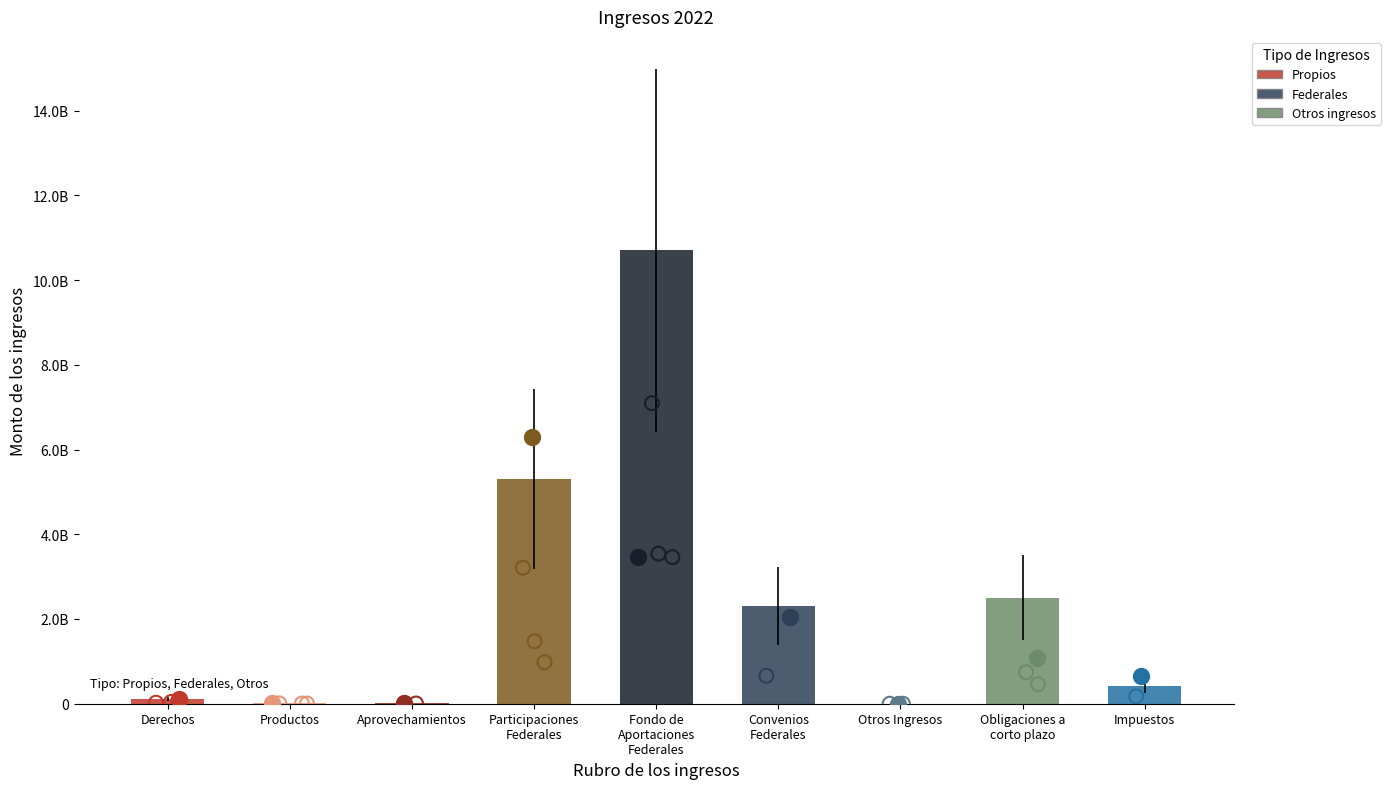

Between Participaciones
Federales and Fondo de
Aportaciones
Federales, which is larger?

Fondo de
Aportaciones
Federales